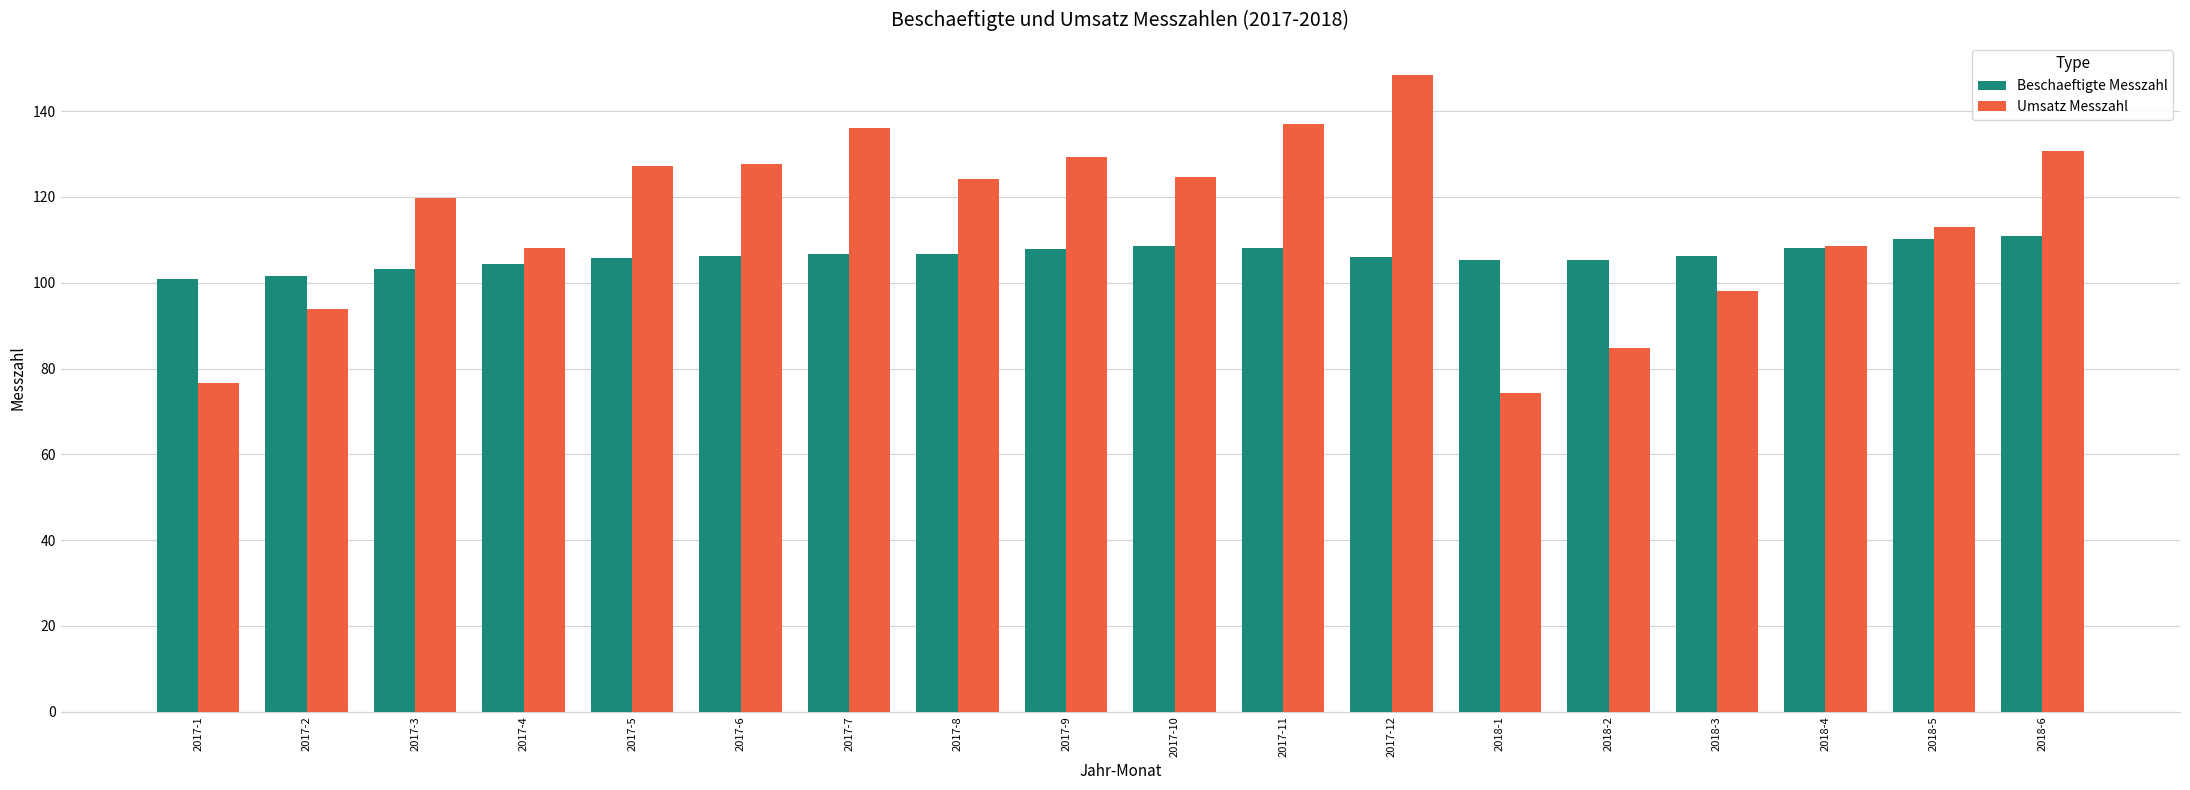

What is the difference between the maximum and minimum values in the Beschaeftigte Messzahl series?

10.2